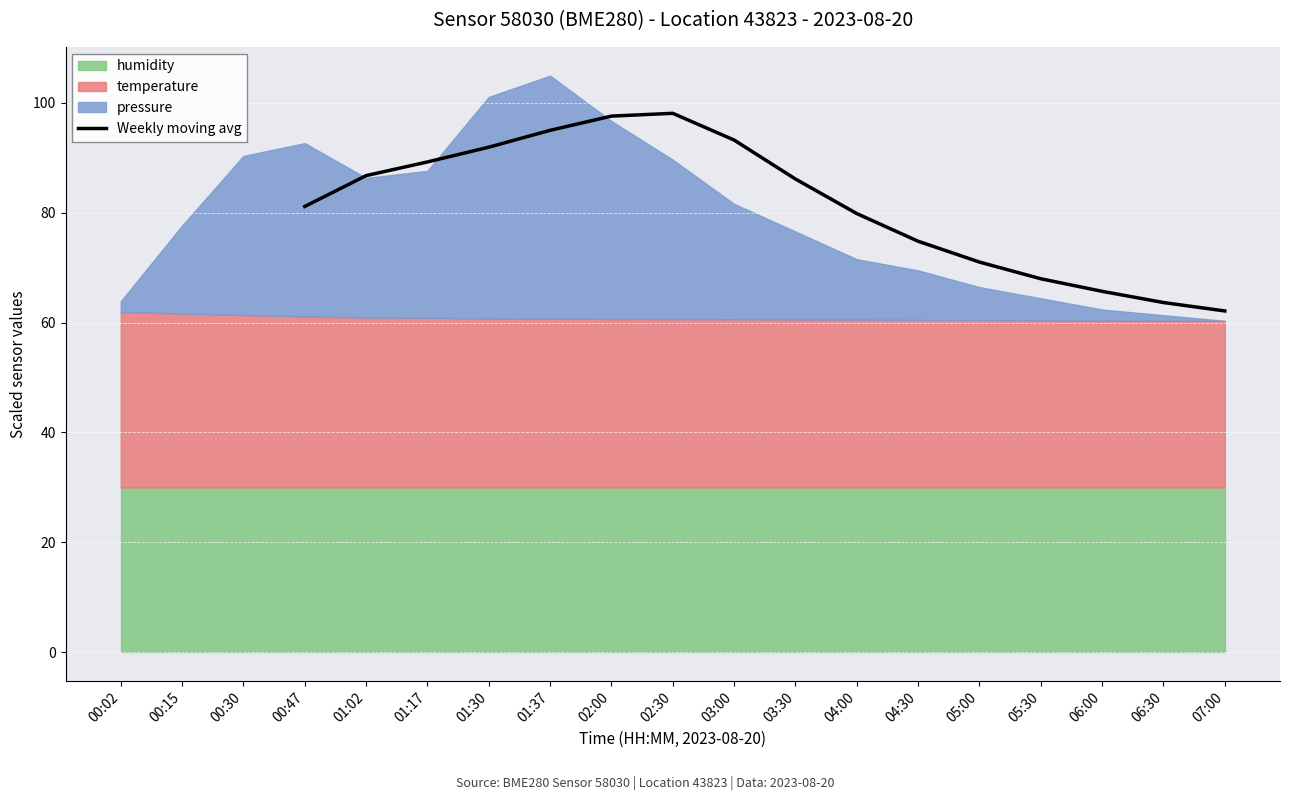

How many points are higher than both their immediate neighbors (excluding endpoints)?

1